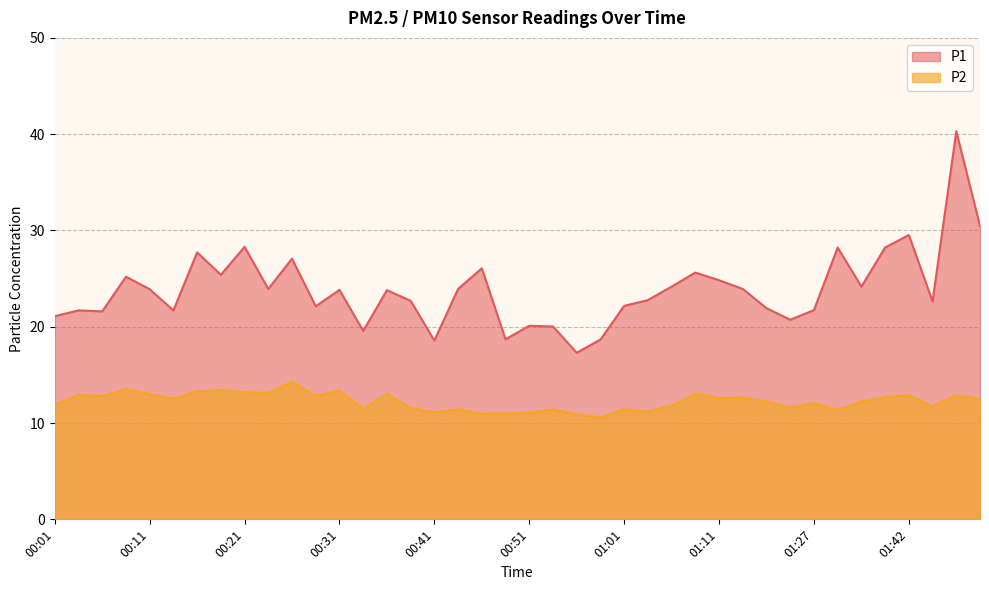

How many interior local peaks does the P2 series have?

14